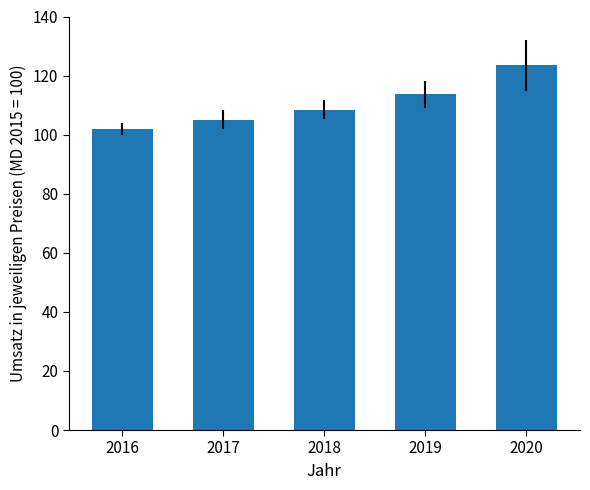

Reading left to right, what are all the values shown in this chart?

2016=101.9	2017=105.1	2018=108.5	2019=113.6	2020=123.5